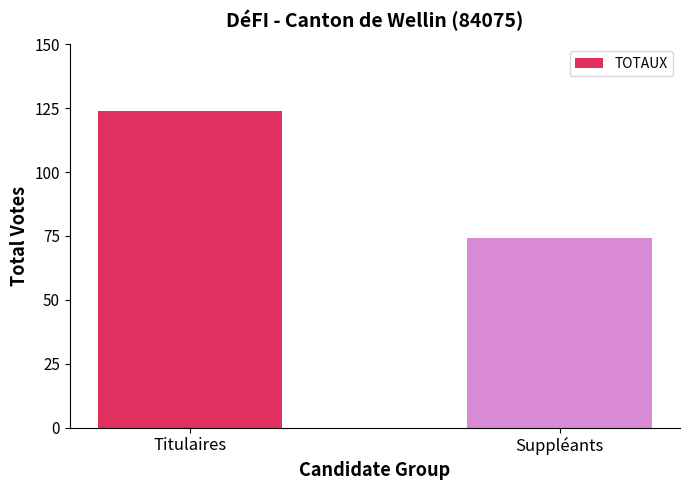

What is the value of the 1st bar from the left?

124